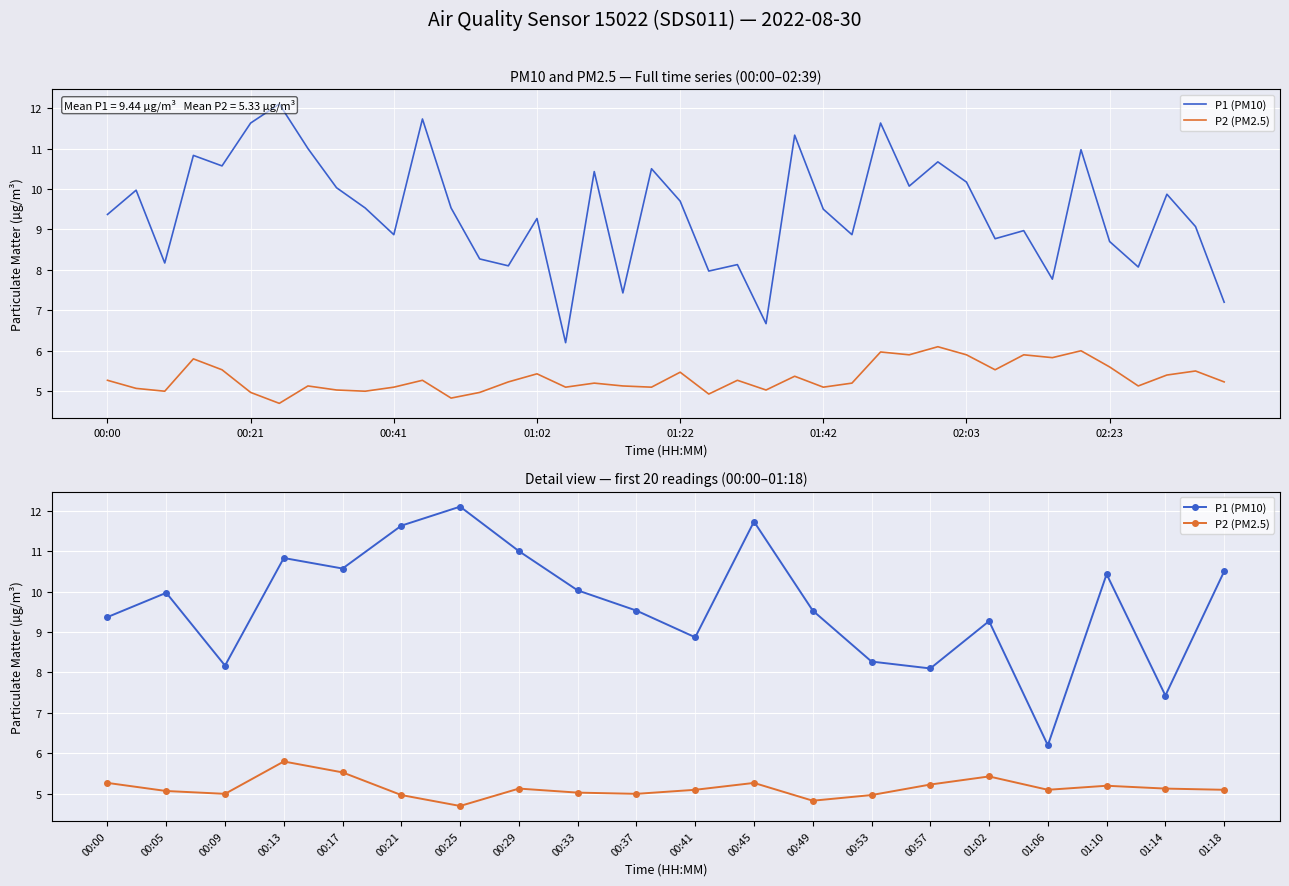

Which series has the widest spread of values?

P1 (PM10)